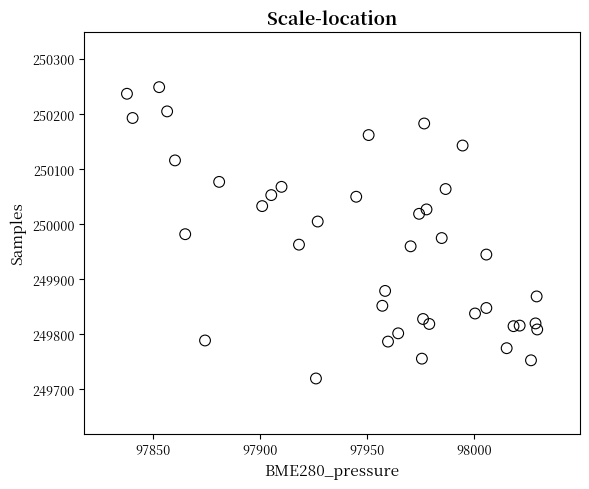

What is the range of Y values (max minus min)?

529